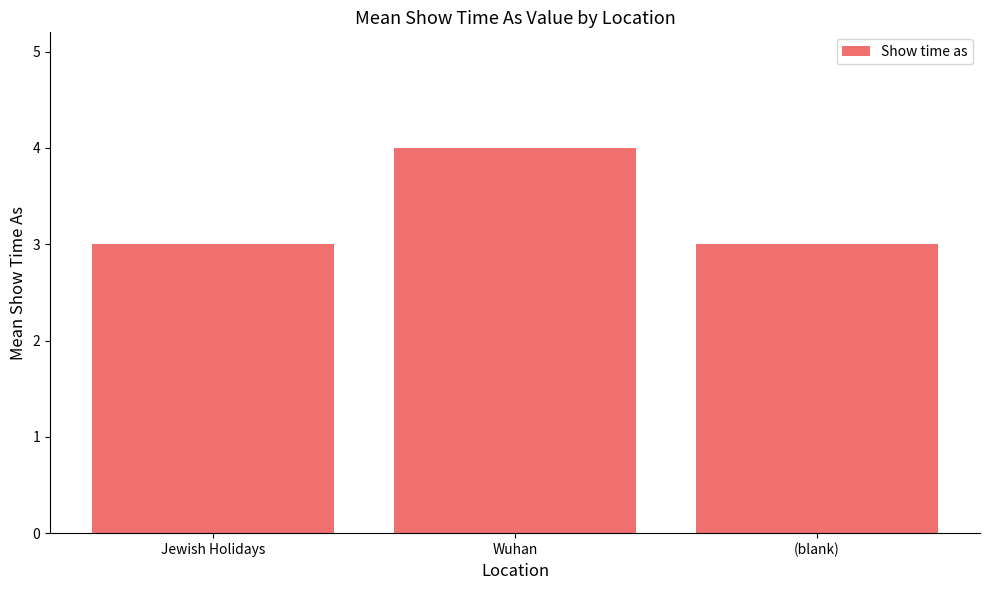

What is the label of the 1st bar from the left?

Jewish Holidays